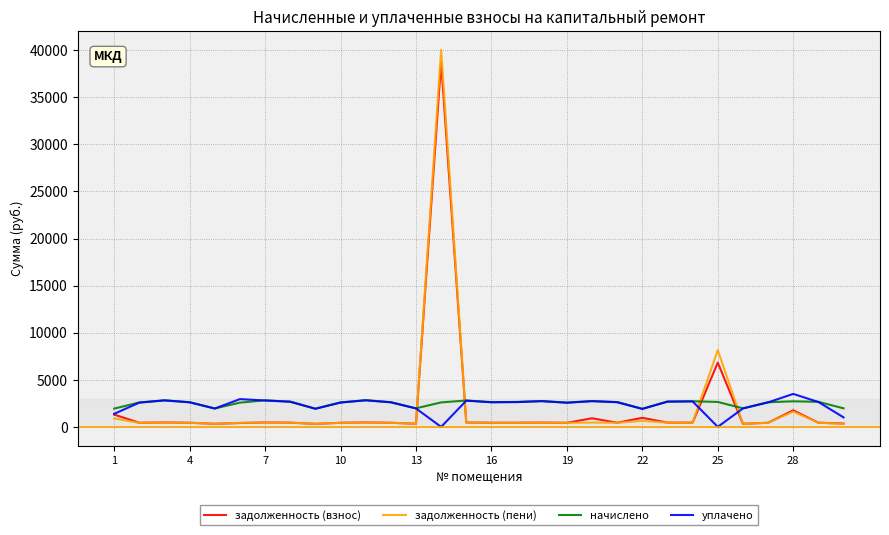

Which series has the largest range (max minus min)?

задолженность (пени)